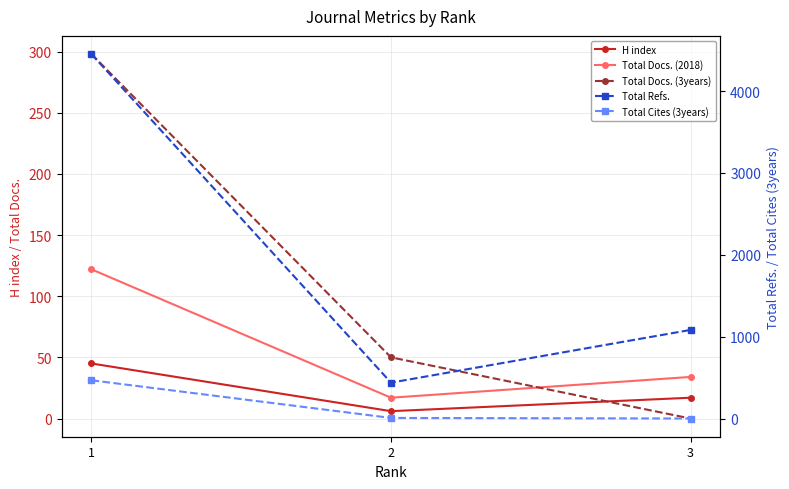

The Total Docs. (3years) series shows 298 at 1. True or false?

True